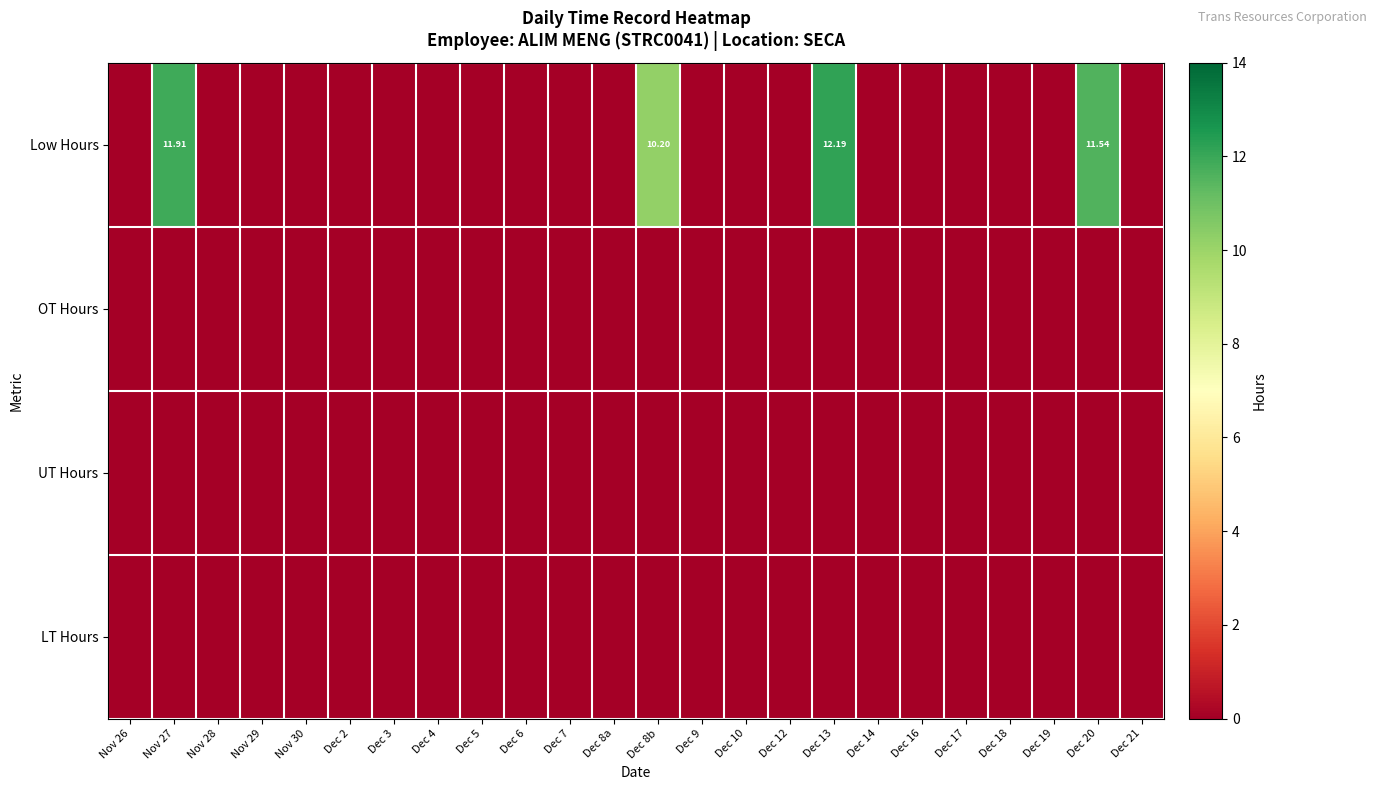

Which series has the largest range (max minus min)?

Low Hours